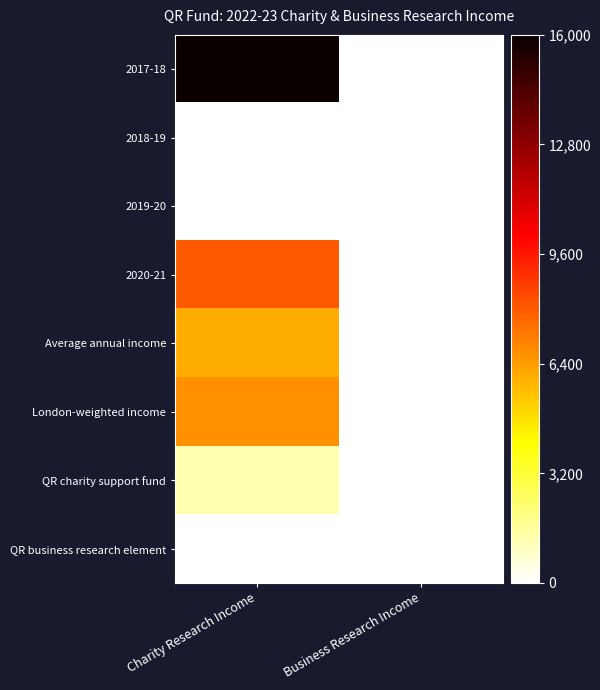

What is the greatest value displayed?

16000